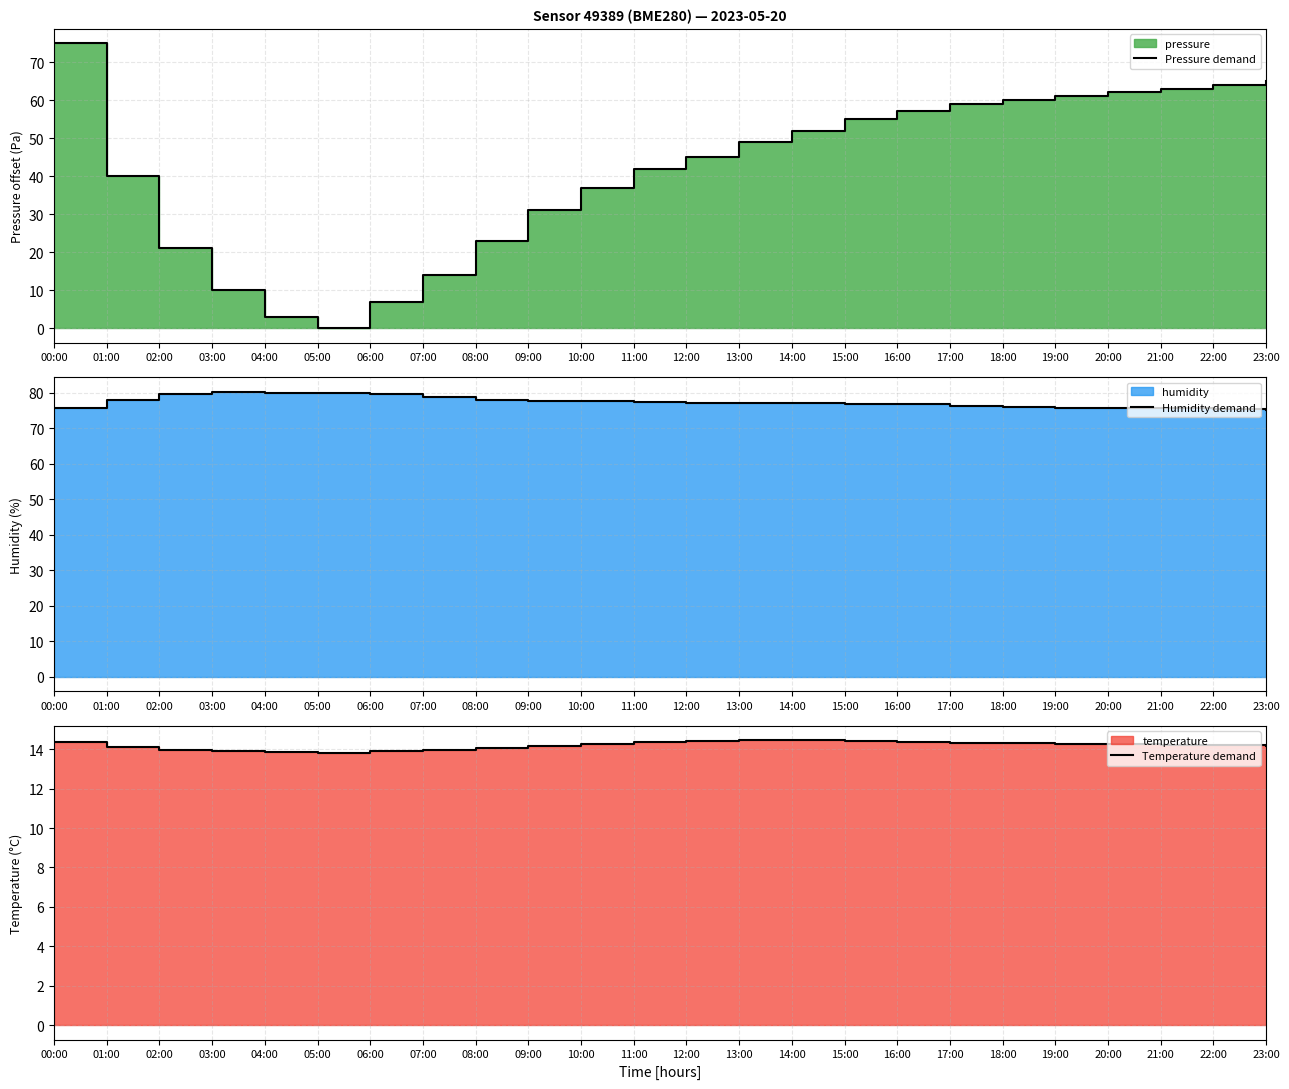

Does the chart display data point markers on the line(s)?

No